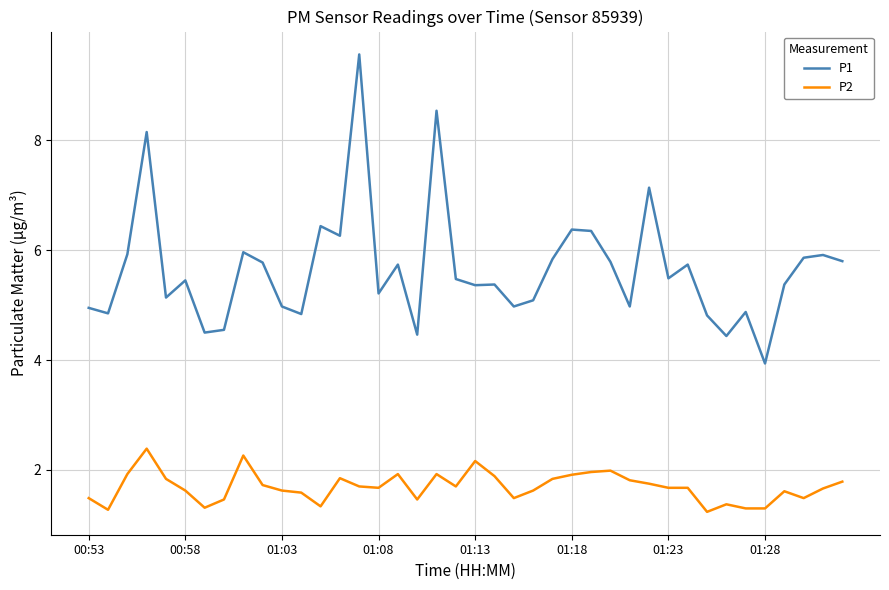

What is the maximum value for P2?

2.4